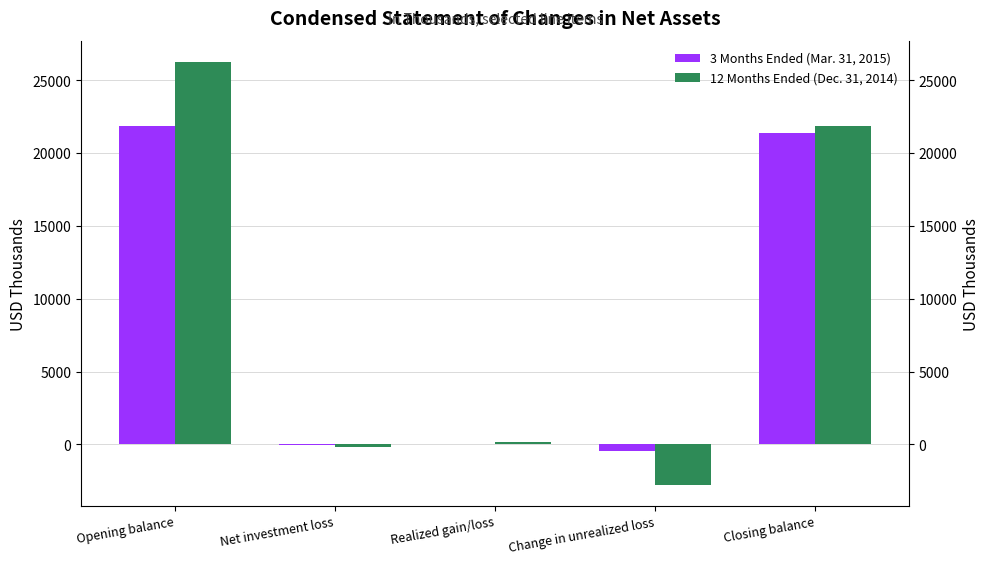

How many data points in 12 Months Ended (Dec. 31, 2014) are above 200?

2